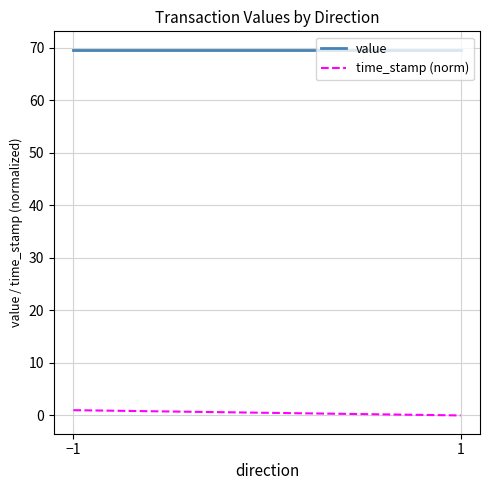

Does the chart display data point markers on the line(s)?

No